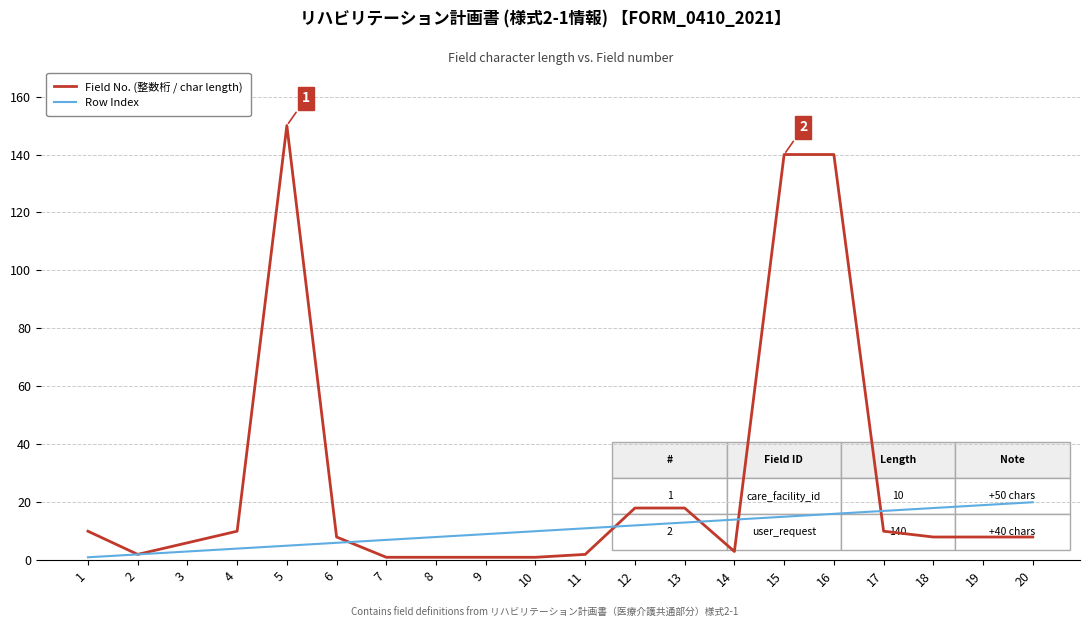

Which series has the largest total across all categories?

Field No. (整数桁 / char length)